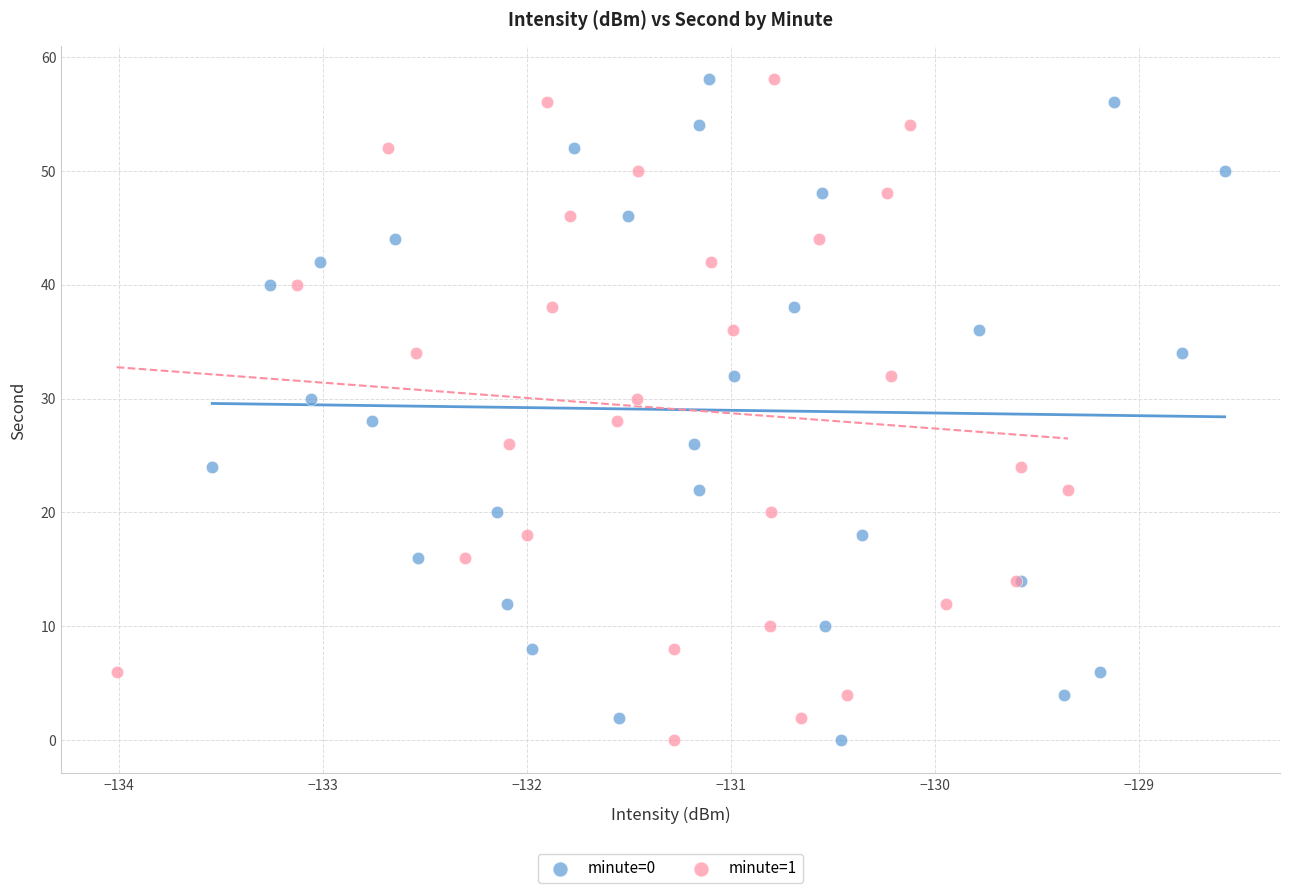

What are all the series names shown in the legend?

minute=0, minute=1